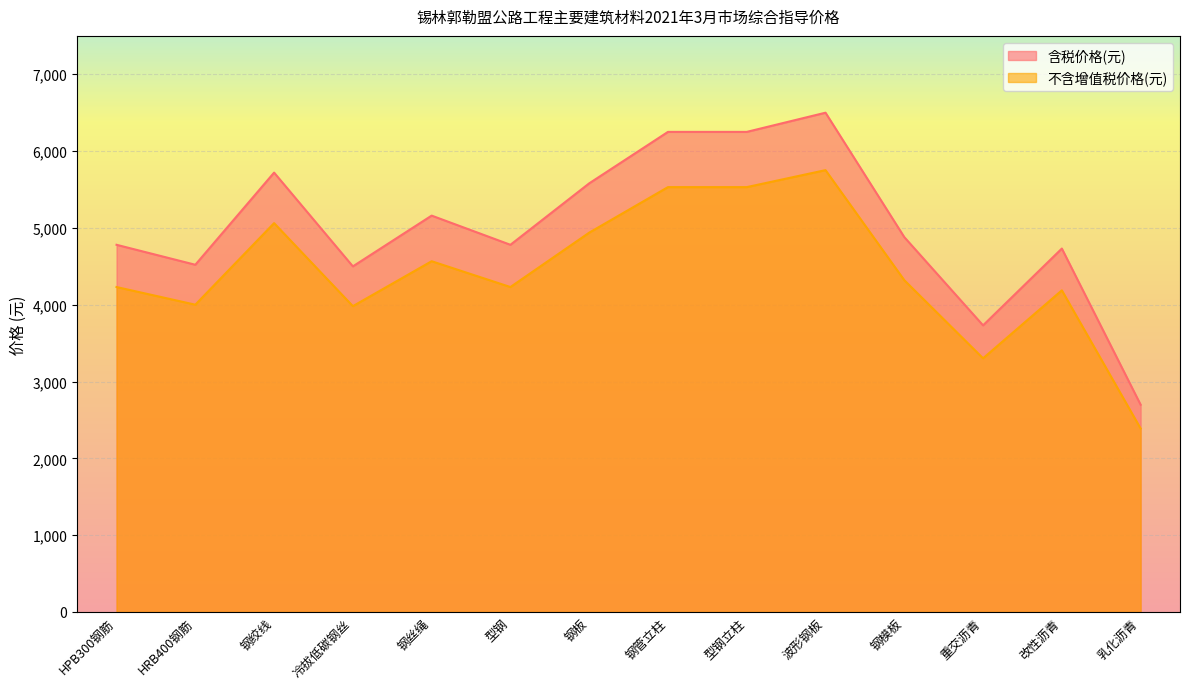

The 不含增值税价格(元) series shows 9140 at 波形钢板. True or false?

False